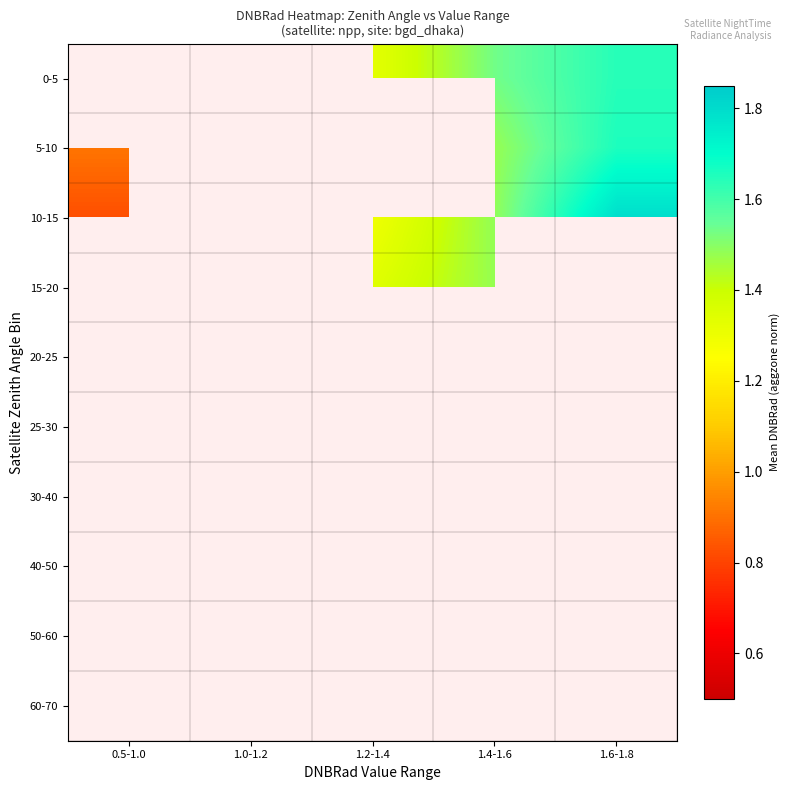

Is the value of 25-30 at 1.0-1.2 greater than the value of 40-50 at 1.0-1.2?

No